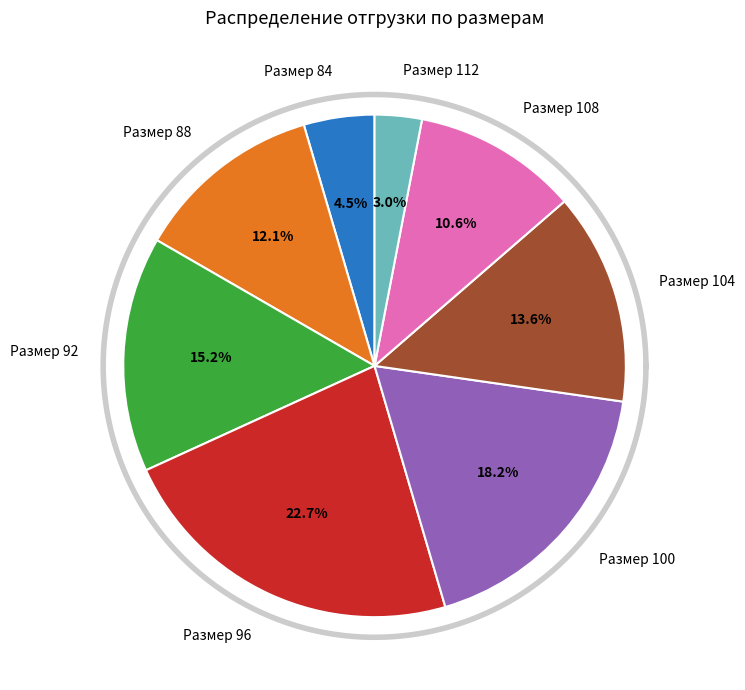

To the nearest percent, what portion does 84 represent?

4%